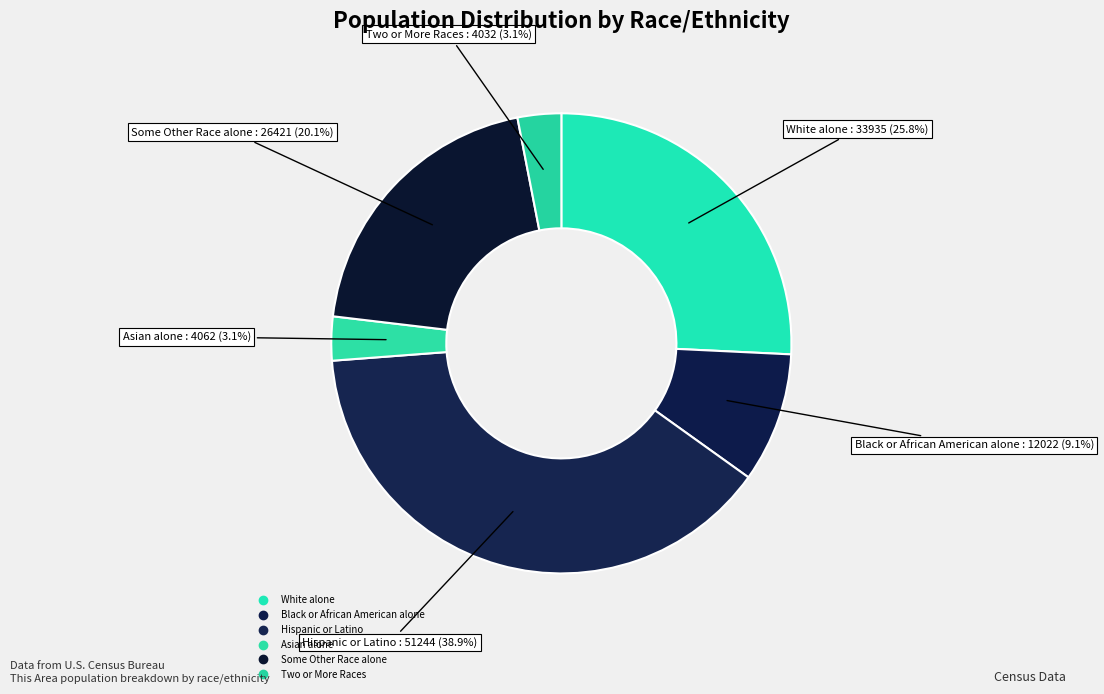

How many segments does this pie chart have?

6